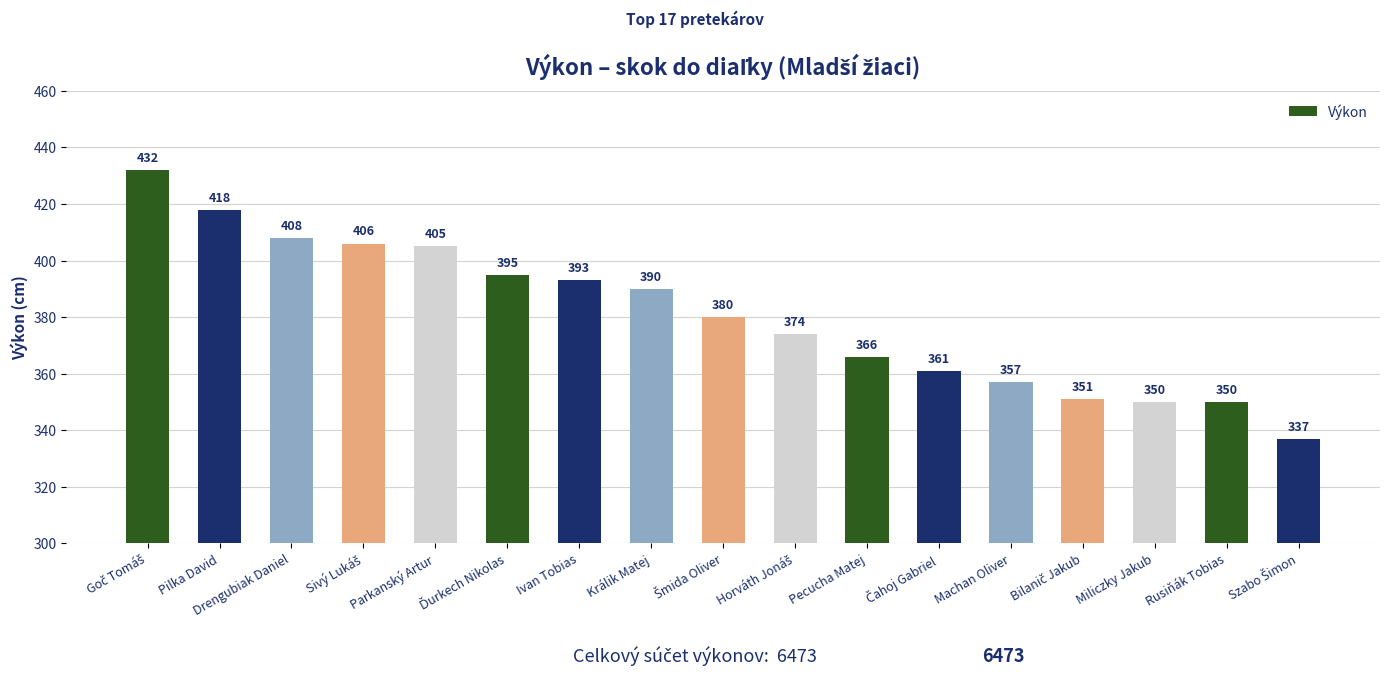

The chart shows a value of 350 at Miliczky Jakub. True or false?

True